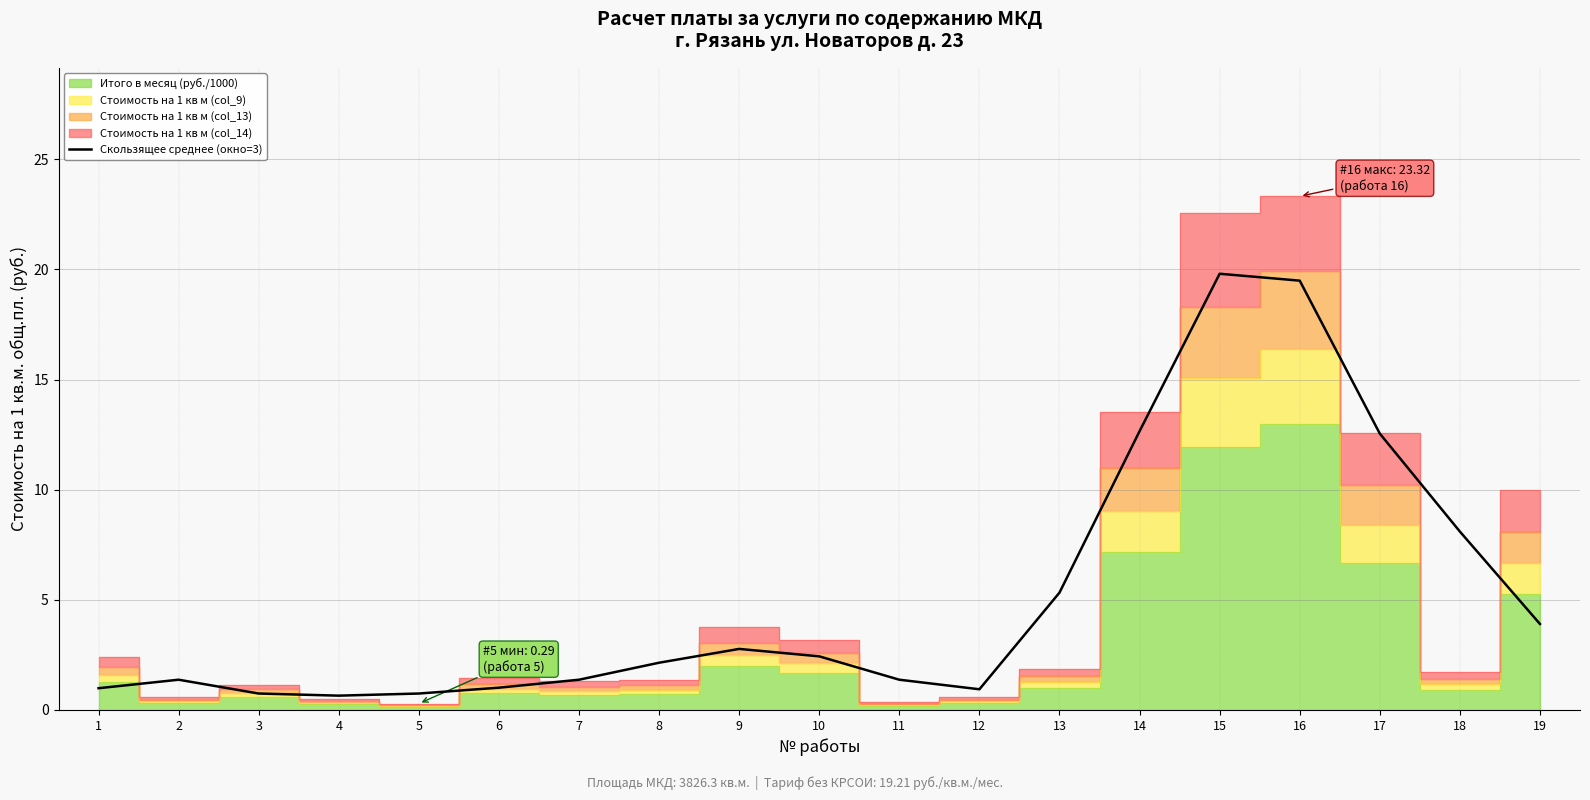

What is the lowest value of the Скользящее среднее (окно=3) series?

0.7